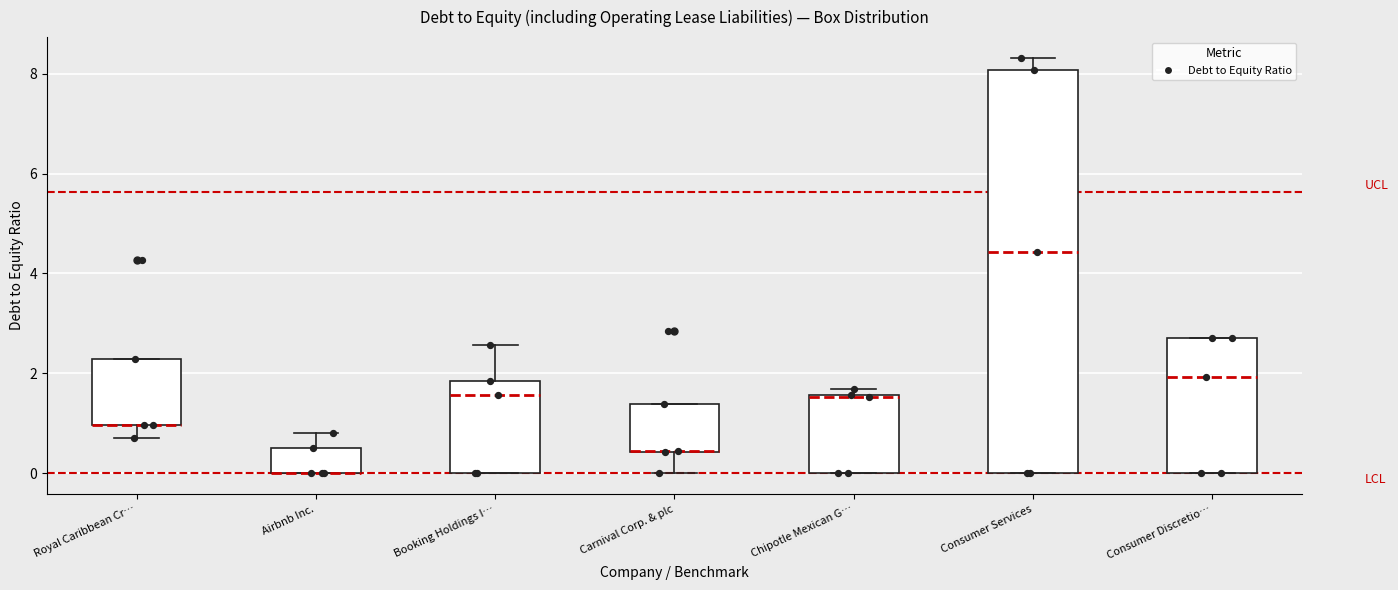

Where is the lower edge of the box for Carnival Corp. & plc on the y-axis? The values are not printed on the chart, so give them approximately, as read against the axis.

0.4